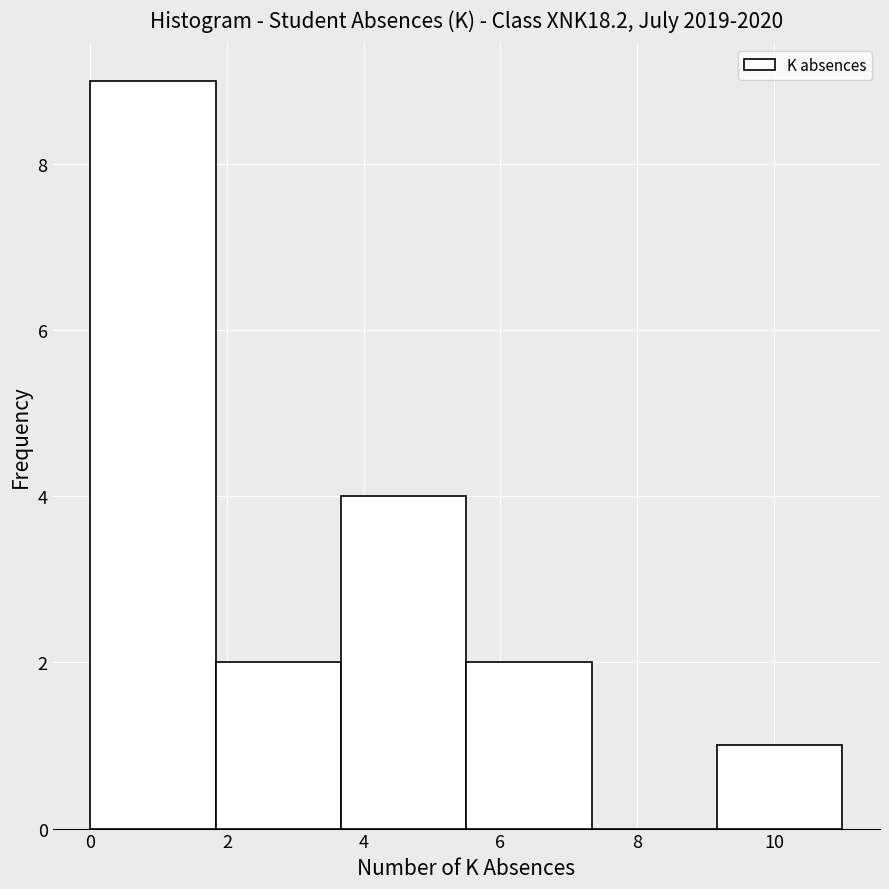

Reading left to right, transcribe this chart: for each bar, give the range it covers on the x-axis and its height. Neither the bar edges nor the heights are printed on the chart, so give them approximately, as read against the axes.

0.0 to 1.8: 9
1.8 to 3.6: 2
3.6 to 5.6: 4
5.6 to 7.4: 2
7.4 to 9.2: 0
9.2 to 11.0: 1